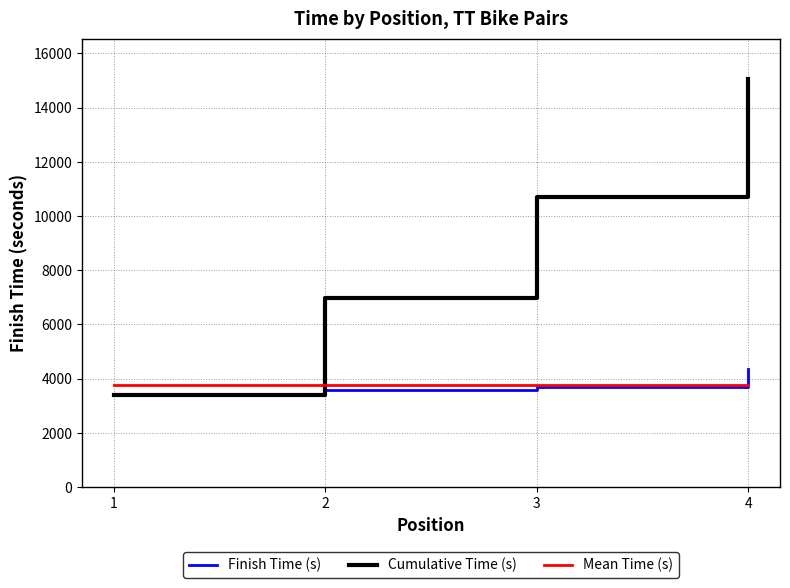

How many intersections are there between Mean Time (s) and Finish Time (s)?

1